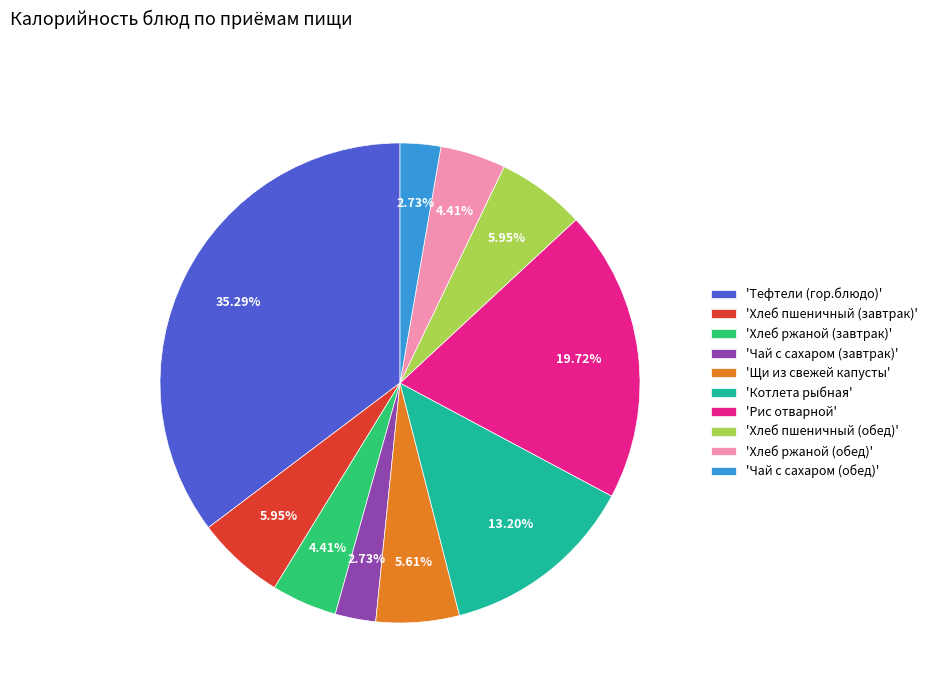

Count the number of slices in the pie.

10